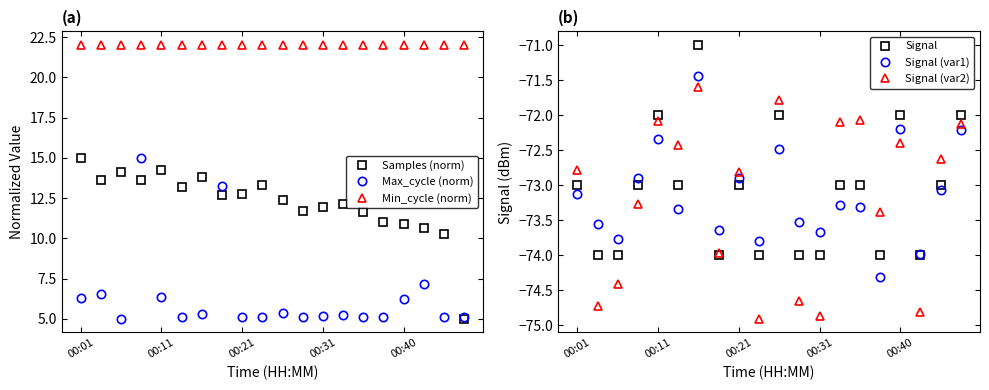

What is the minimum value for Max_cycle (norm)?

5.0